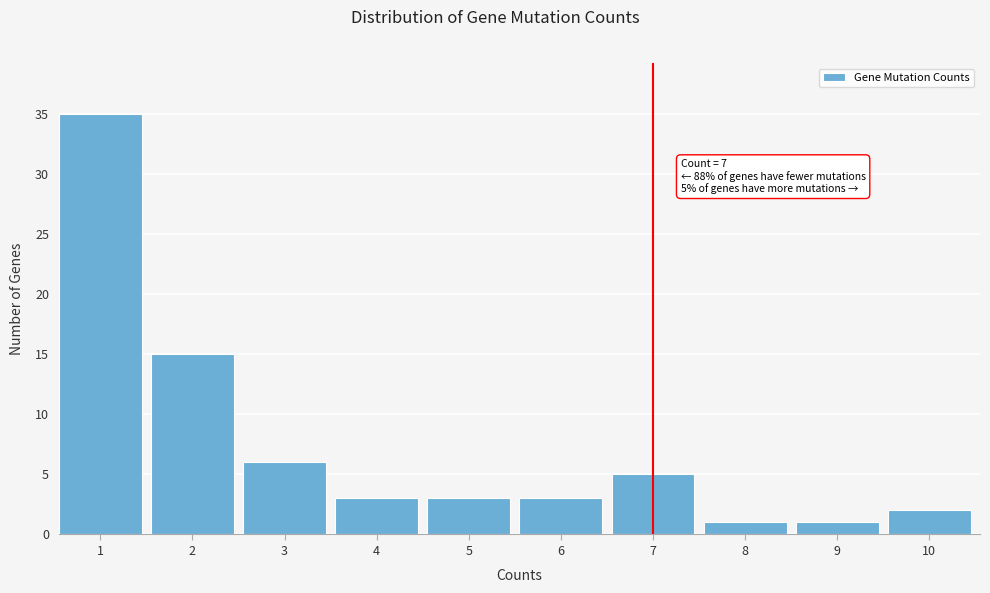

Reading left to right, extract all data points from this chart.

35	15	6	3	3	3	5	1	1	2